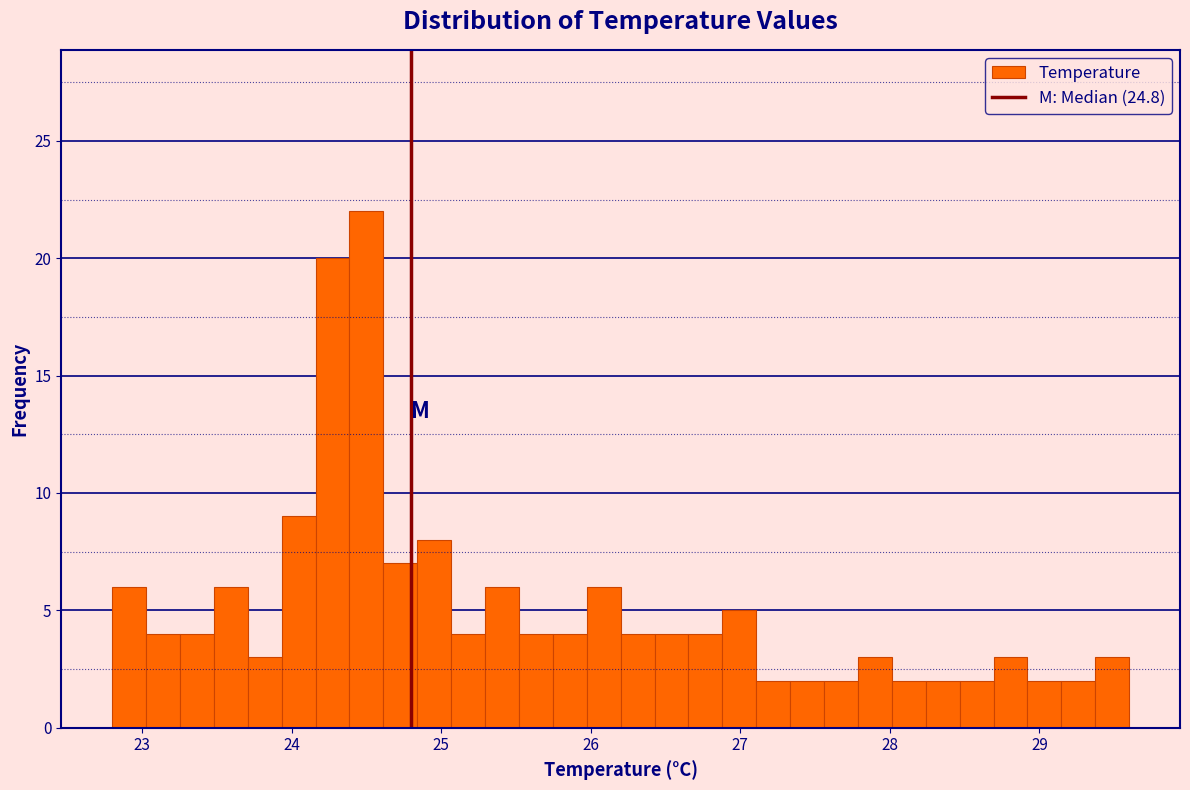

Around what value on the x-axis is the tallest bar? Give the approximate position of its centre, as read against the axis.

24.5